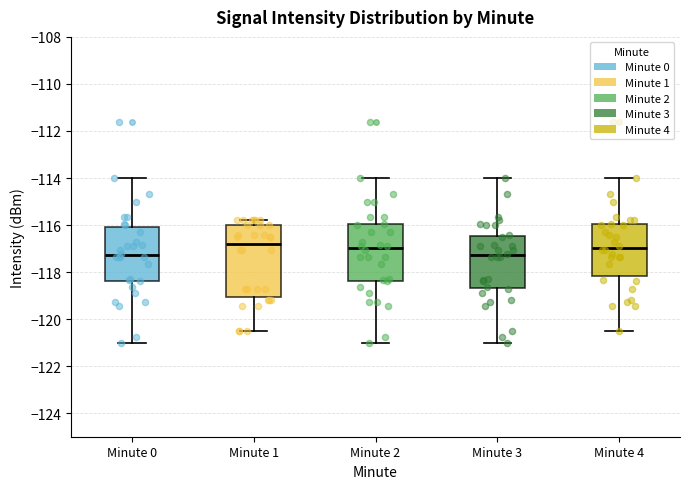

Reading left to right, read every box against the y-axis: the position of its median line, the range the box covers, and the ends of its whiskers. The values are not printed on the chart, so give them approximately, as read against the axis.

Minute 0: median -117.2, box -118.4 to -116.0, whiskers -121.0 to -114.0
Minute 1: median -116.8, box -119.0 to -116.0, whiskers -120.6 to -115.8
Minute 2: median -117.0, box -118.4 to -116.0, whiskers -121.0 to -114.0
Minute 3: median -117.2, box -118.6 to -116.4, whiskers -121.0 to -114.0
Minute 4: median -117.0, box -118.2 to -116.0, whiskers -120.6 to -114.0